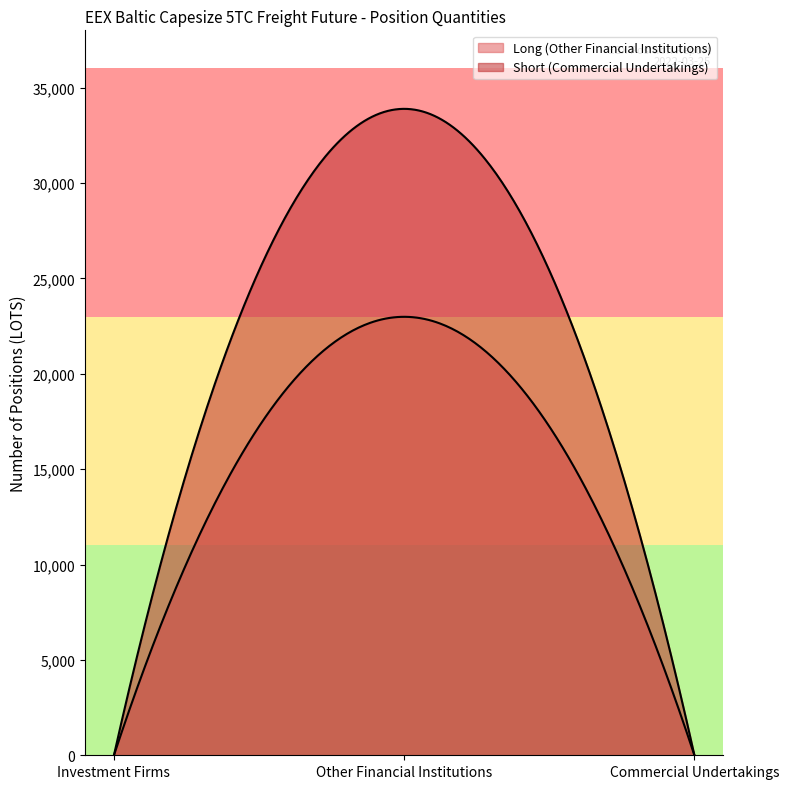

Reading left to right, what are all the values shown in this chart?

Long (Other Financial Institutions): 0.0	22983.5	0.0
Short (Commercial Undertakings): 0.0	33884.2	0.0